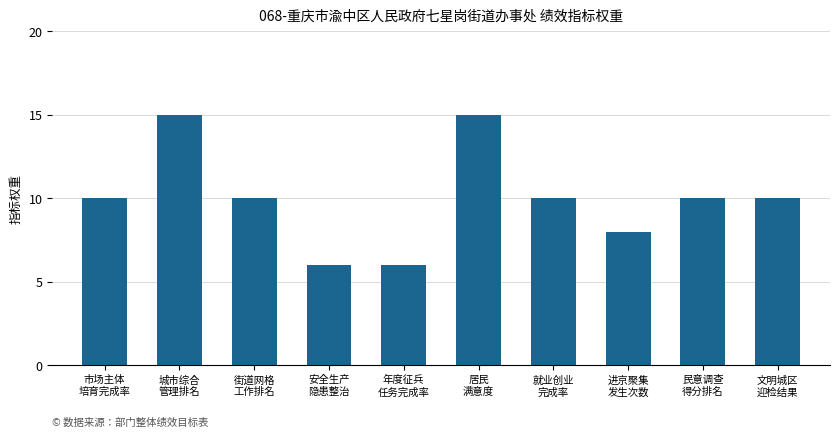

Count the number of data series in this chart.

1